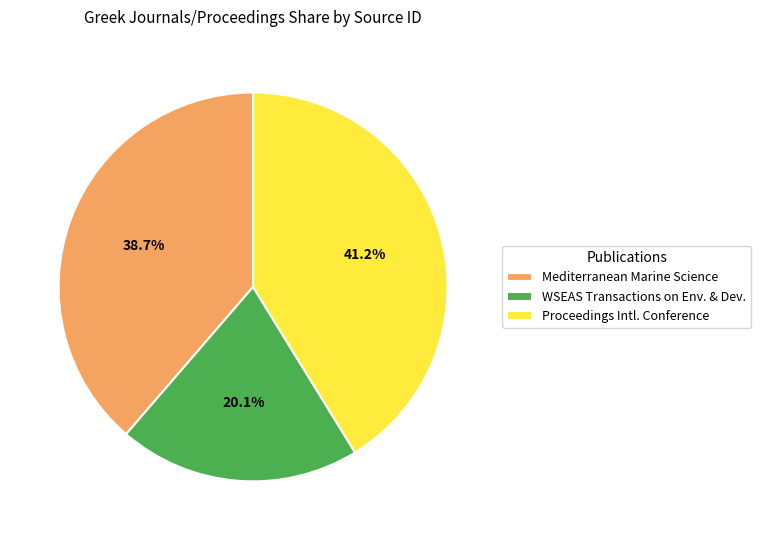

Which category has the biggest portion of the pie?

Proceedings Intl. Conference